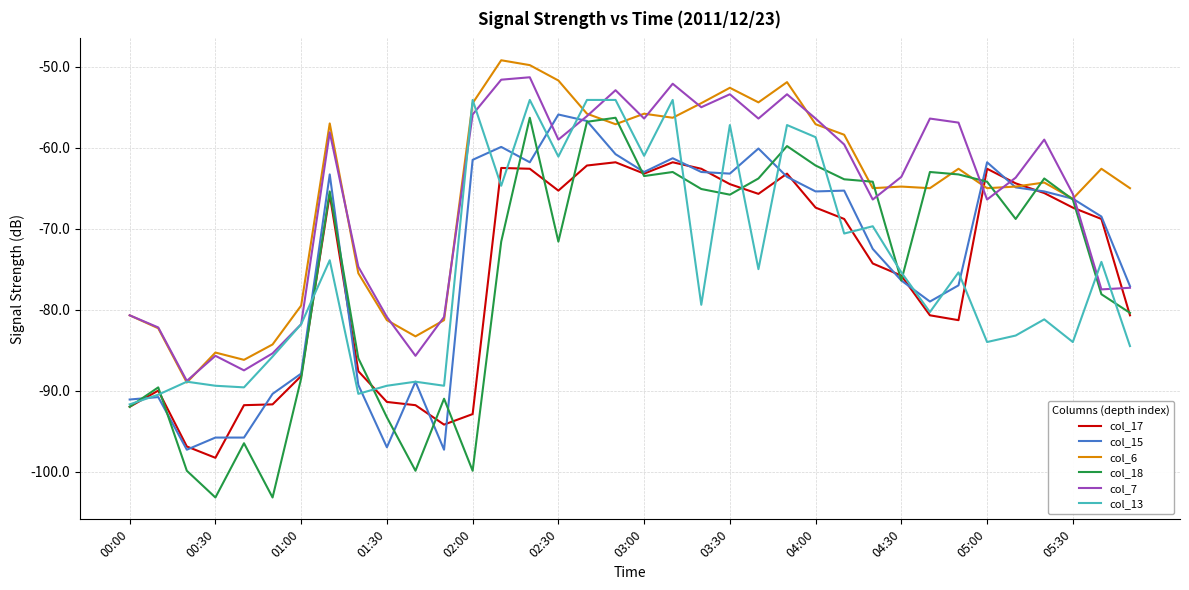

True or false: col_18 and col_7 intersect in this chart.

True